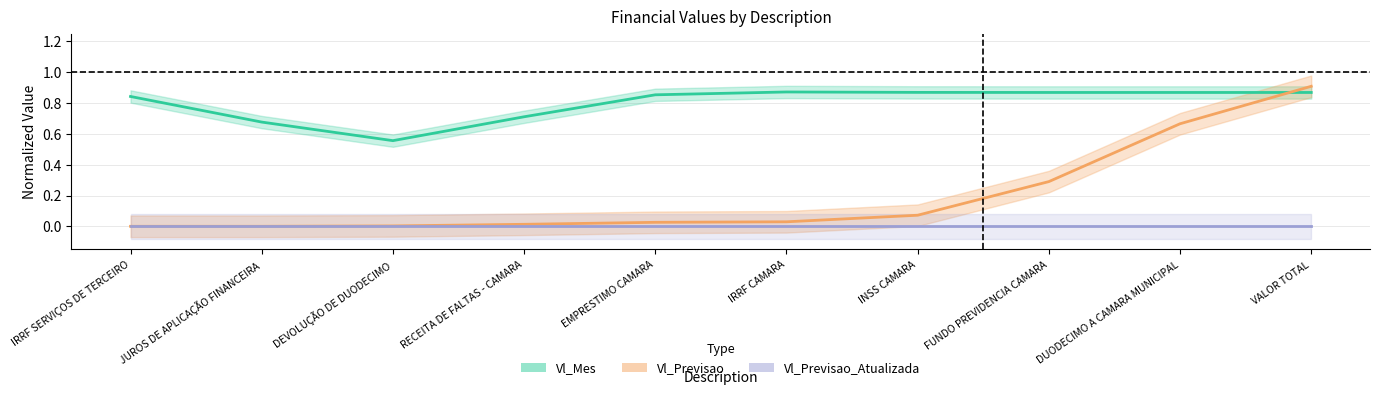

What value does the Vl_Mes series have at IRRF SERVIÇOS DE TERCEIRO?

0.8